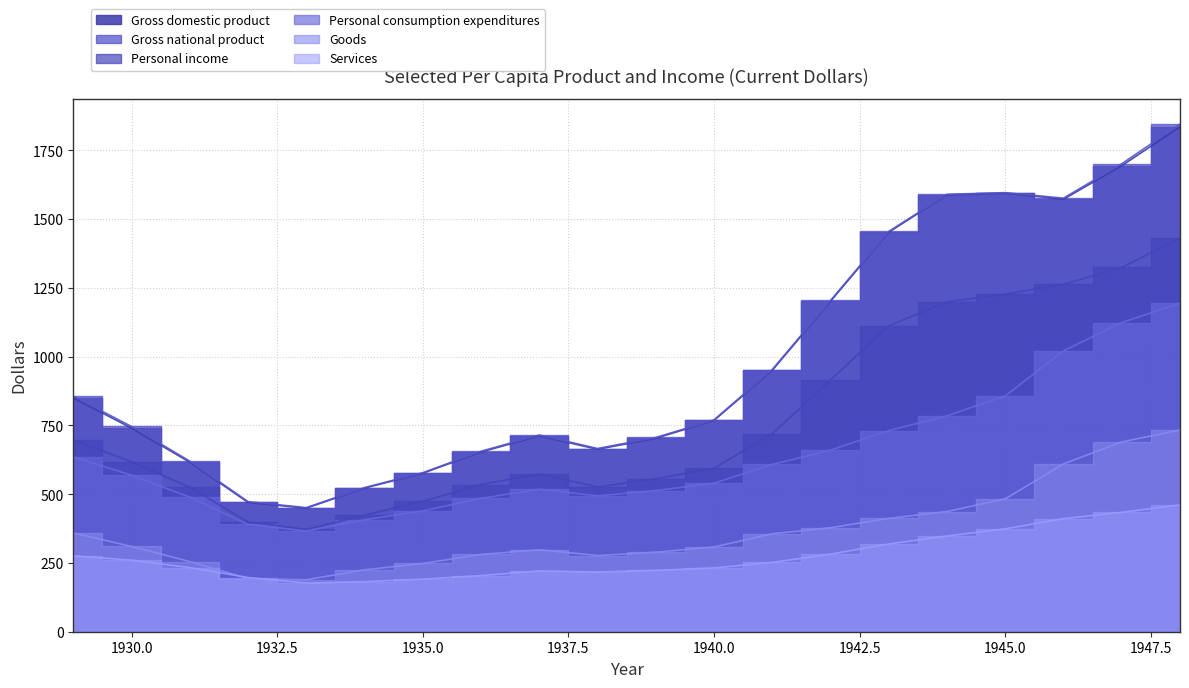

What is the difference between the maximum and minimum values in the Goods series?

544